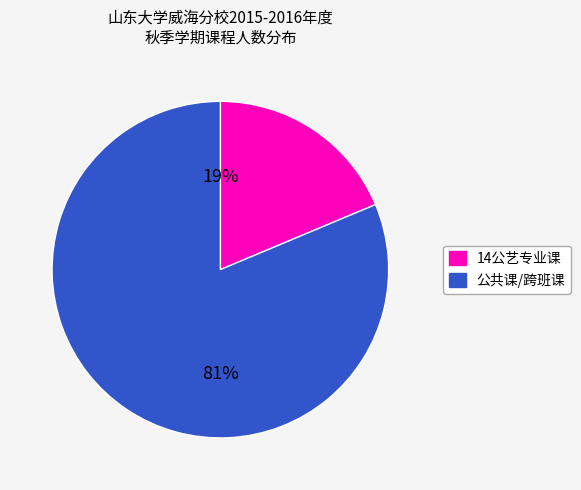

To the nearest percent, what is the average slice percentage?

50%